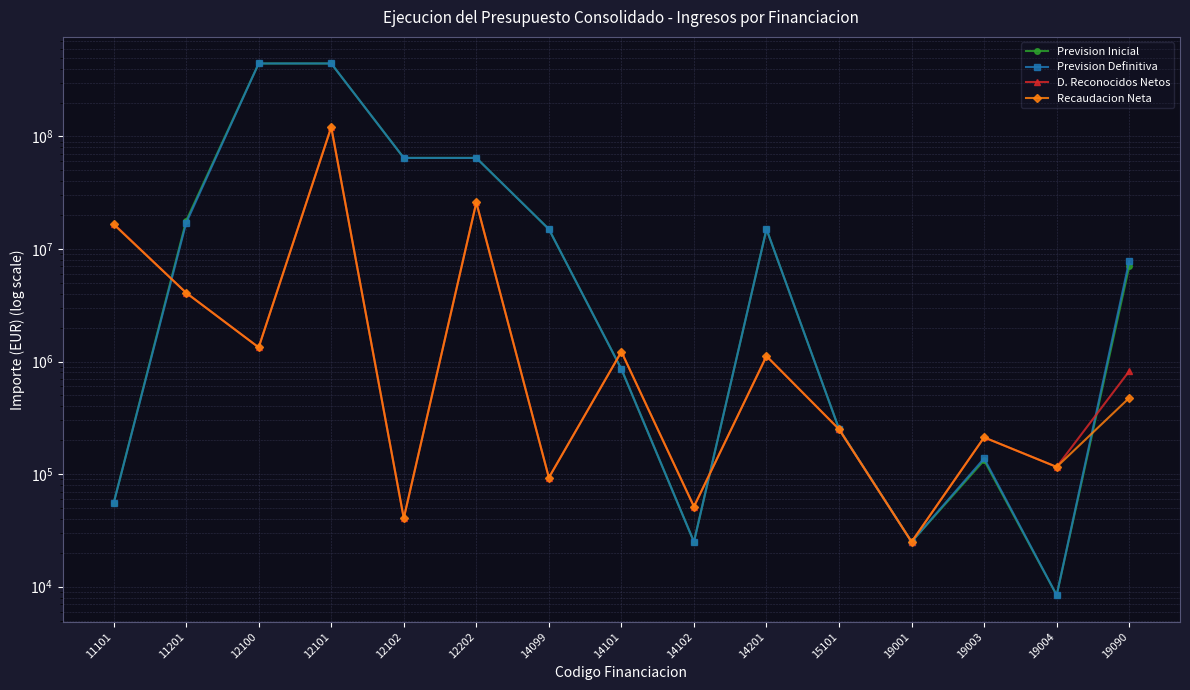

The value of Prevision Inicial at 19090 is 7014830.0. True or false?

True